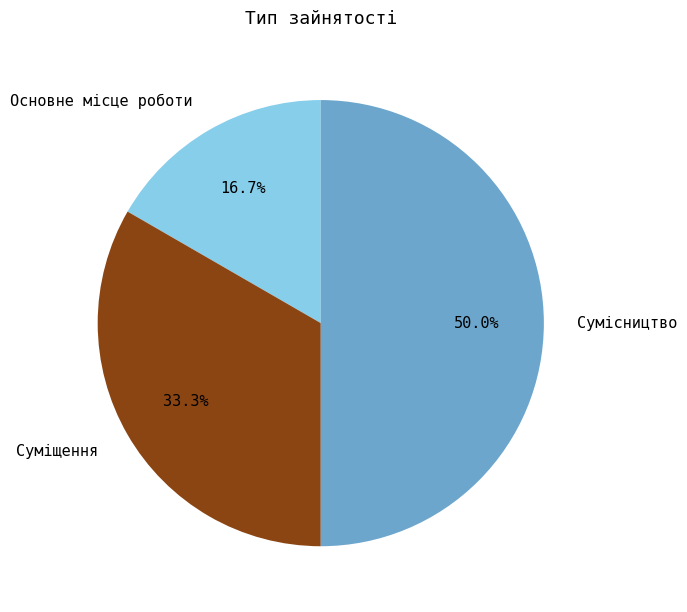

Which slice is the largest?

Сумісництво